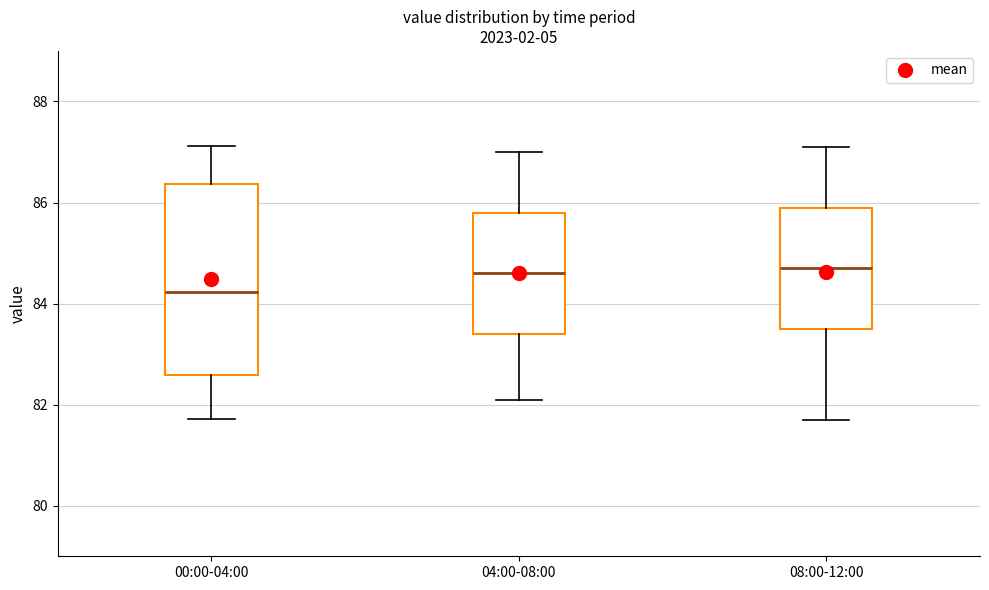

Reading left to right, transcribe this box plot: for each box, give where its median line is, the range the box spans, and where its two whiskers end, as read against the y-axis. The values are not printed on the chart, so give them approximately, as read against the axis.

00:00-04:00: median 84.2, box 82.6 to 86.4, whiskers 81.8 to 87.2
04:00-08:00: median 84.6, box 83.4 to 85.8, whiskers 82.2 to 87.0
08:00-12:00: median 84.8, box 83.6 to 86.0, whiskers 81.8 to 87.2